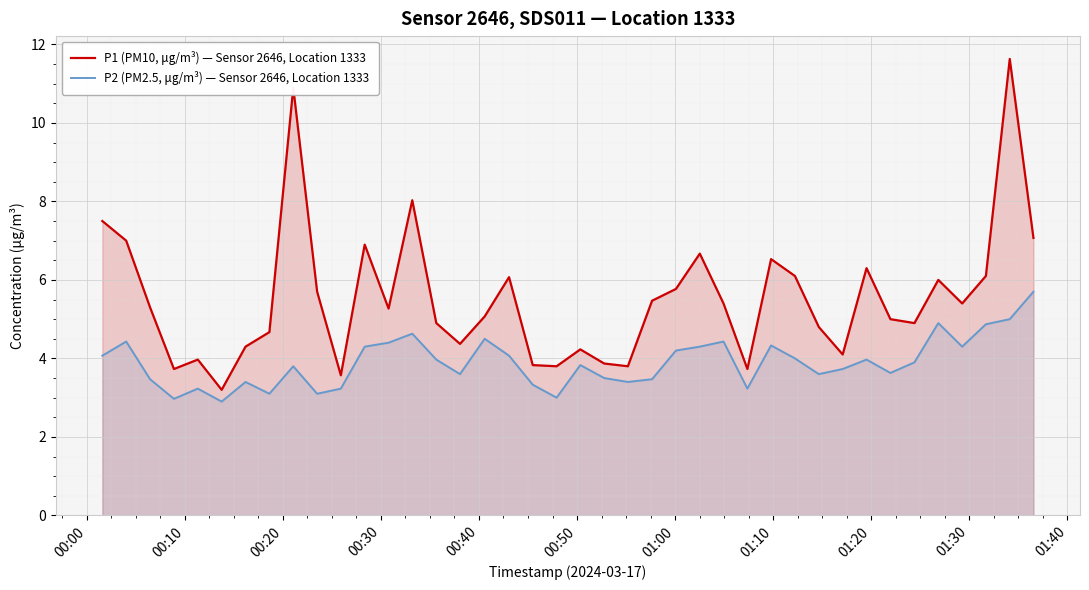

True or false: P2 (PM2.5, μg/m³) — Sensor 2646, Location 1333 and P1 (PM10, μg/m³) — Sensor 2646, Location 1333 cross at least once.

False